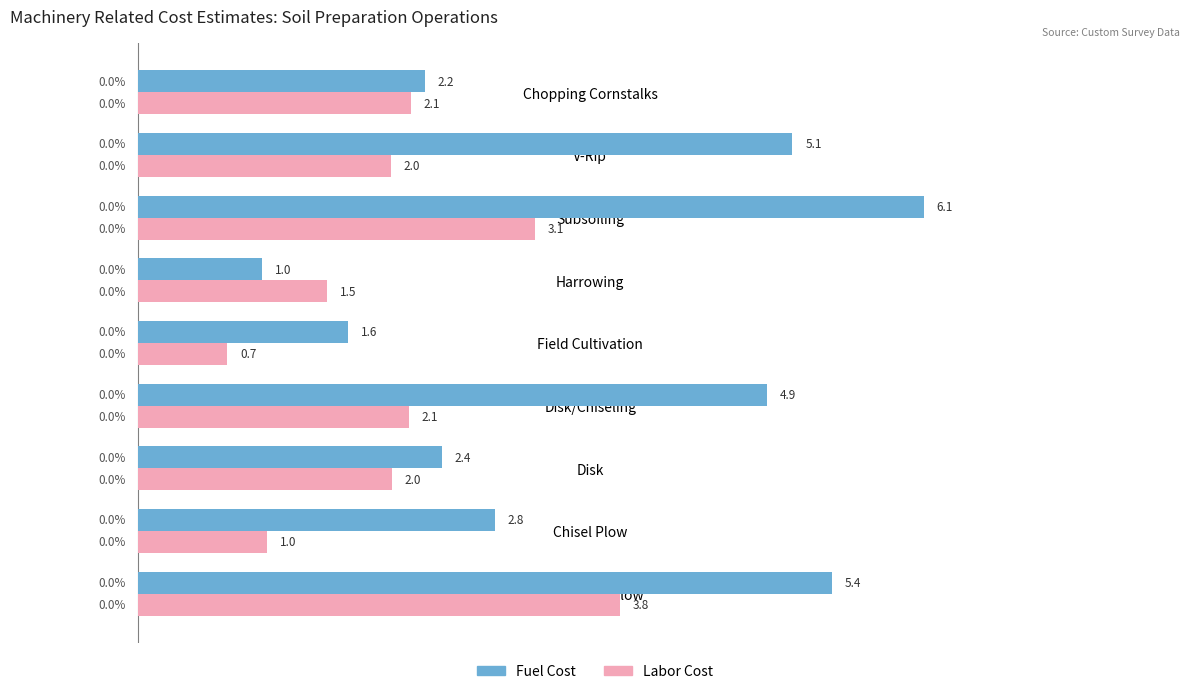

Which category has the lowest value in the Fuel Cost series?

Harrowing